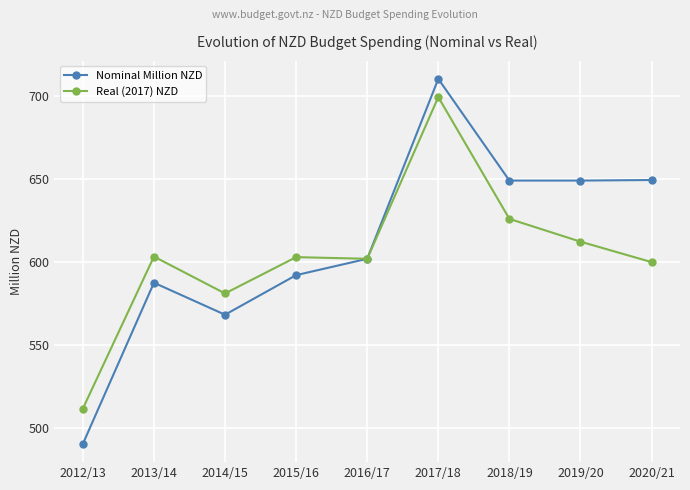

Is this an area chart (filled region under the line)?

No